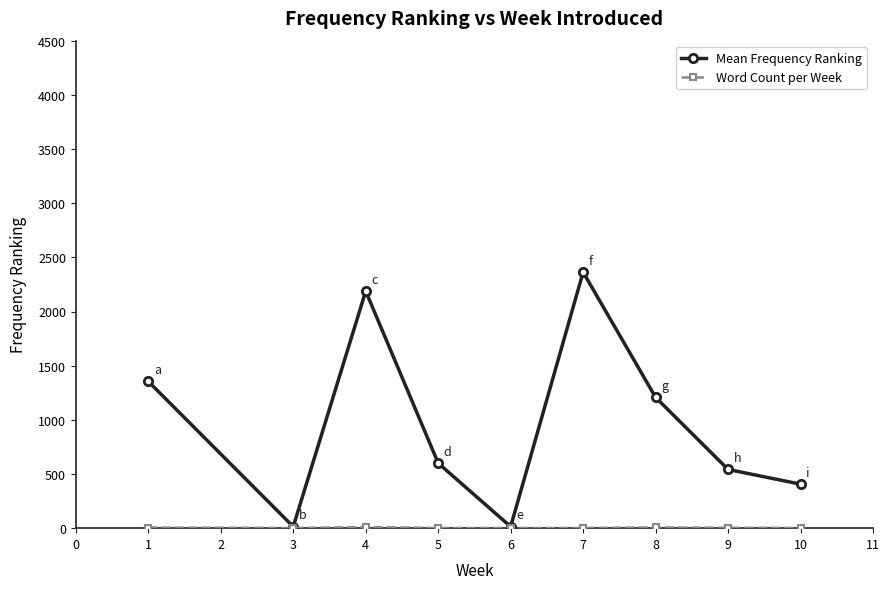

In Mean Frequency Ranking, how many points are higher than both neighbors (excluding endpoints)?

2